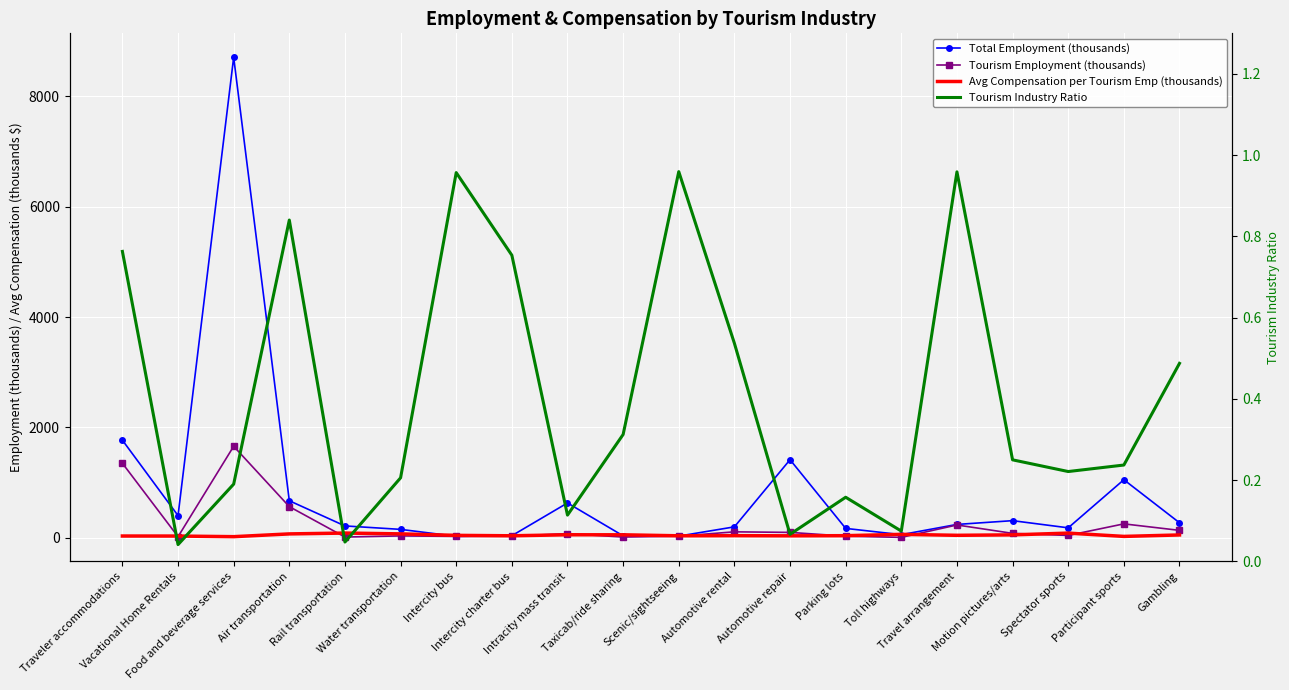

Where does the Tourism Employment (thousands) series first go above 71?

Traveler accommodations